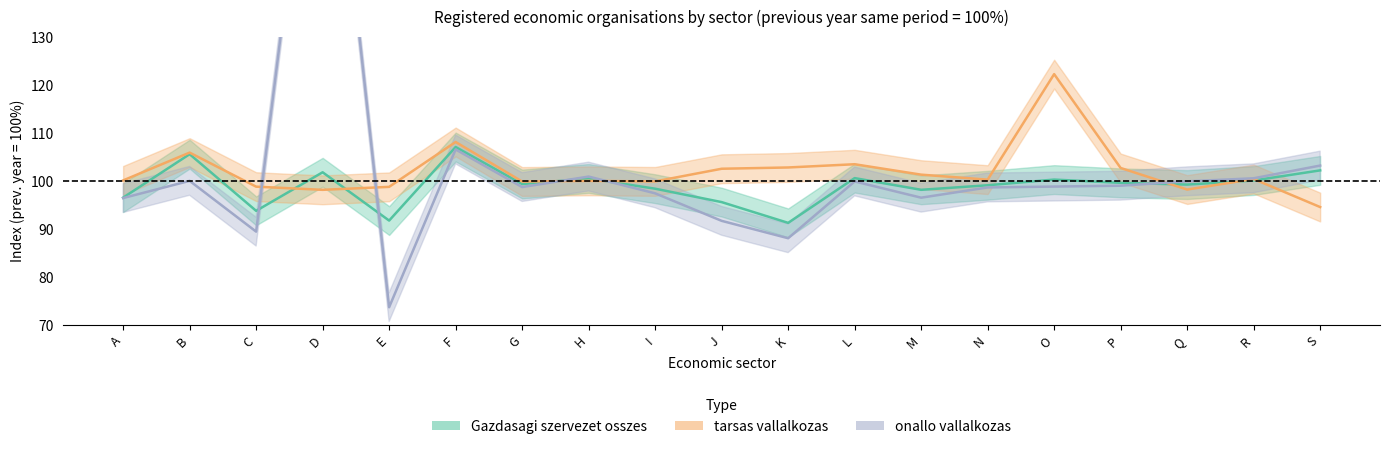

The Gazdasagi szervezet osszes series shows 40.6 at D. True or false?

False